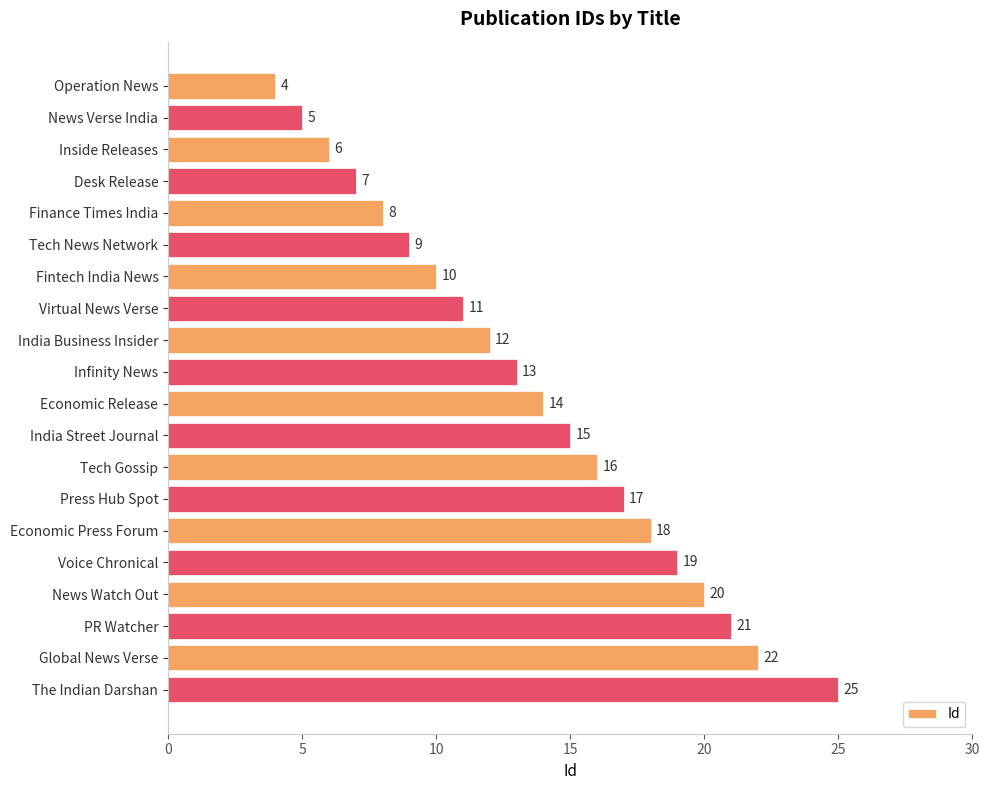

What position from the bottom is Infinity News?

11